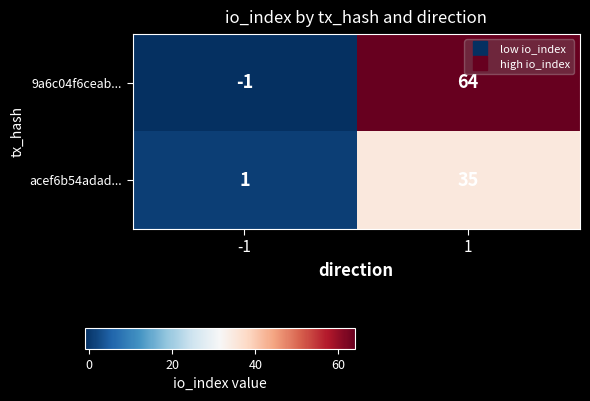

The value of 9a6c04f6ceab... at 1 is 64. True or false?

True